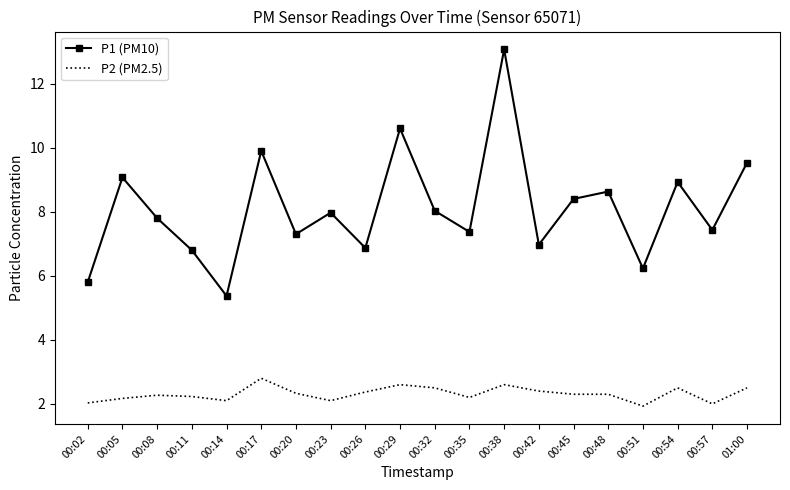

What is the sum of all P1 (PM10) values?

162.1